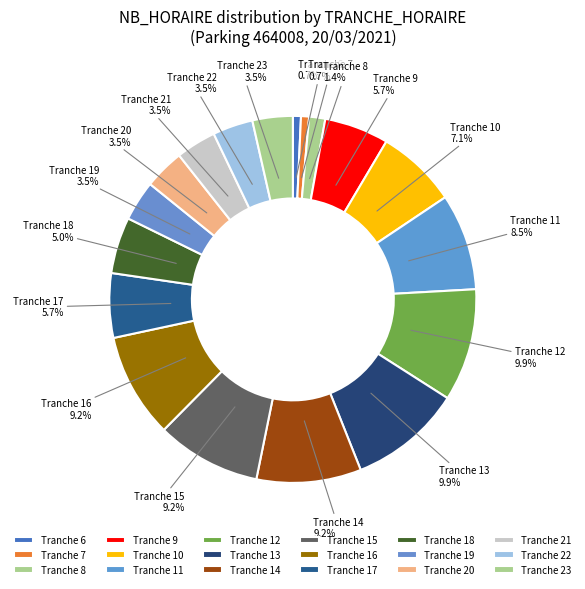

Approximately how many times larger is the value at Tranche 11 compared to Tranche 17?

1.5